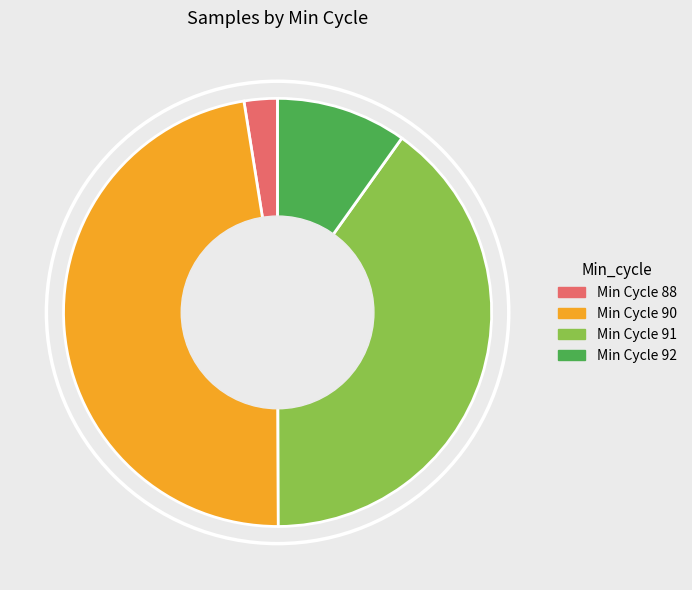

Is there any slice that represents more than half of the pie?

No